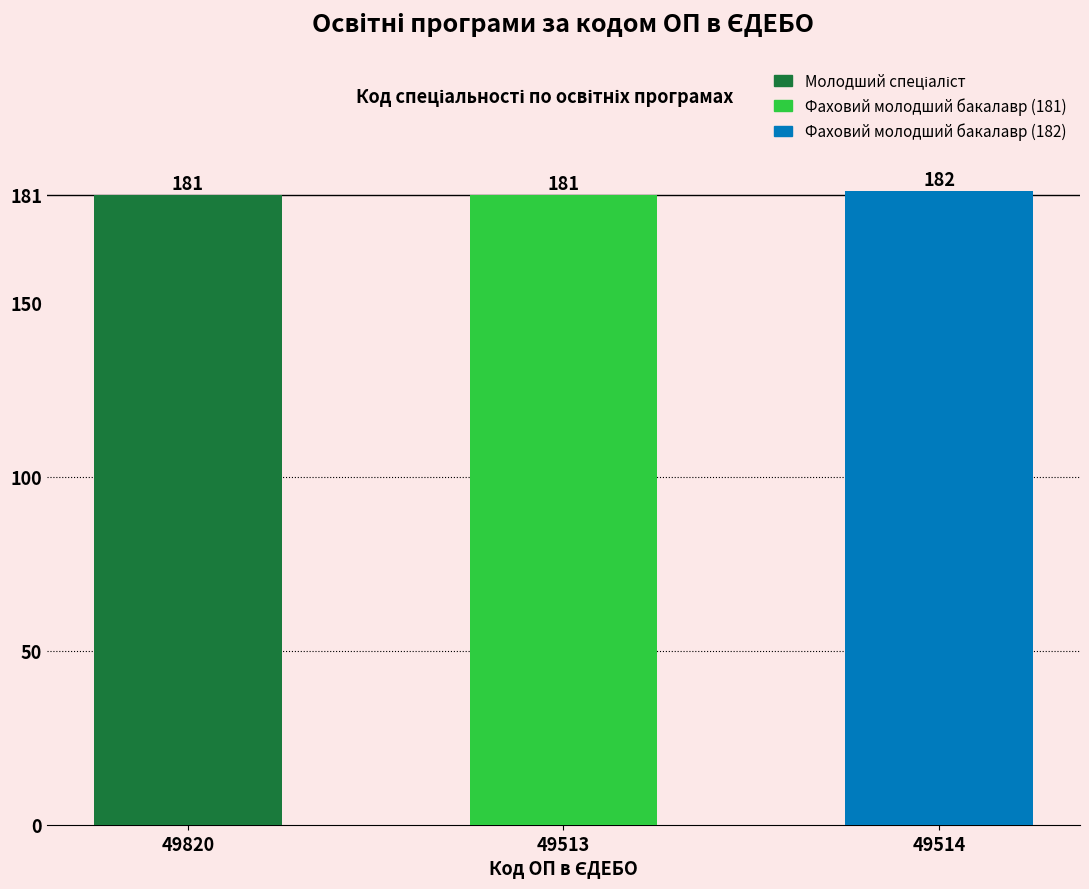

Is it true that the value at 49820 is 181?

True